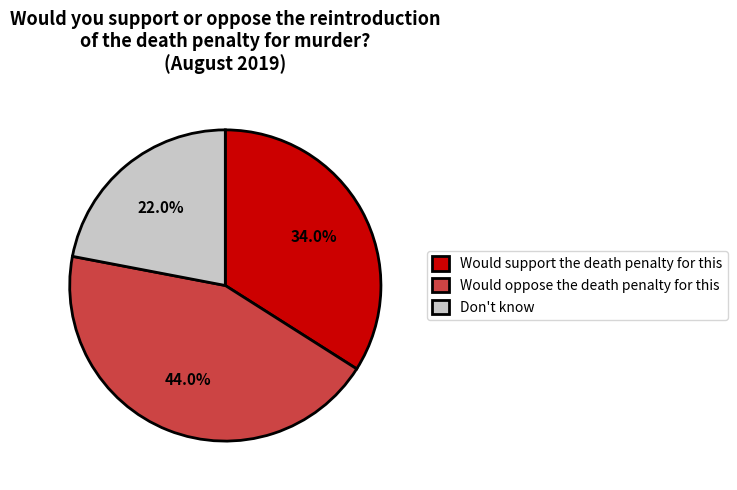

How many segments does this pie chart have?

3